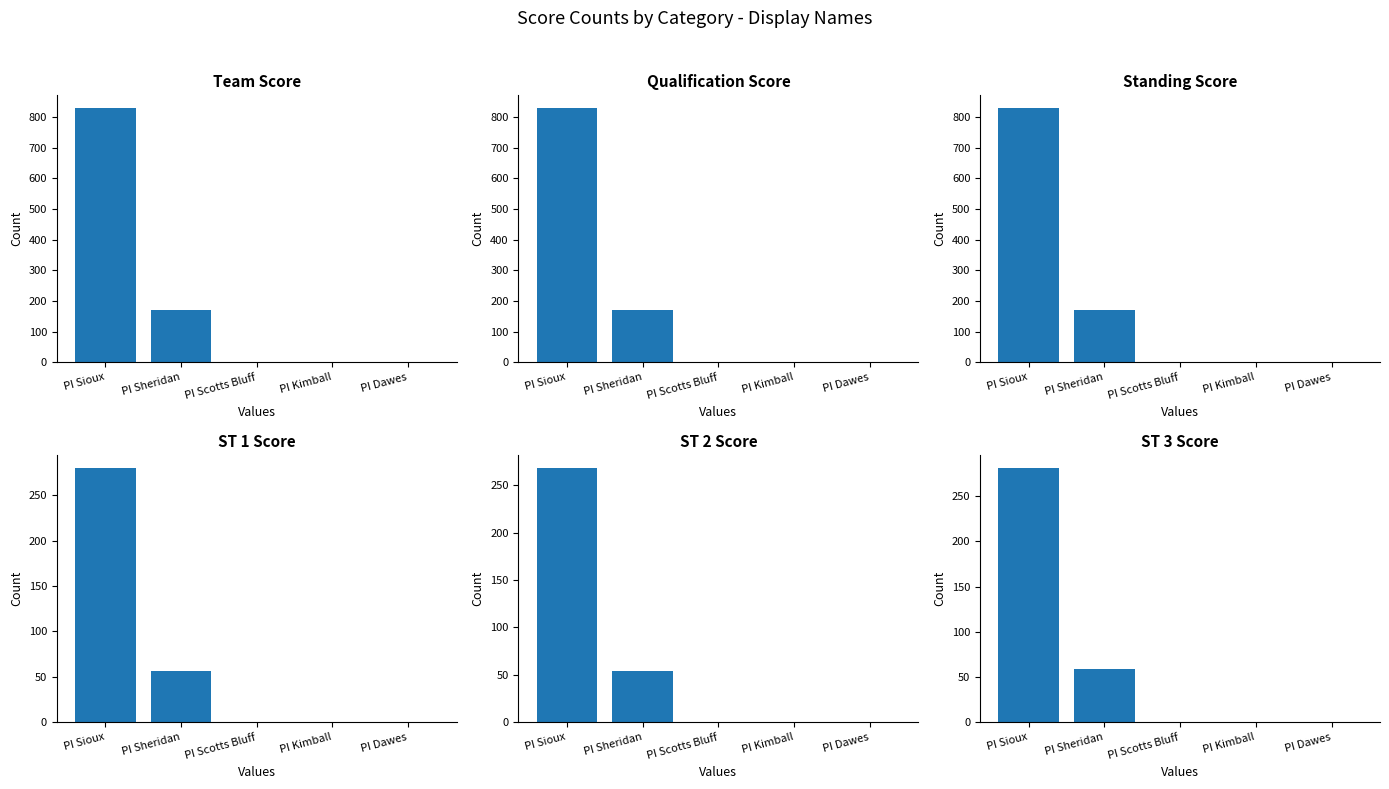

Count the Team Score values in the range 0 to 169.

4